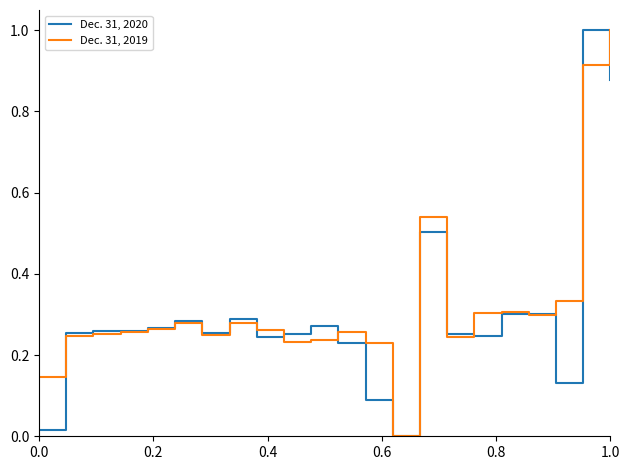

List the series in order of their overall mean, highest first.

Dec. 31, 2019, Dec. 31, 2020